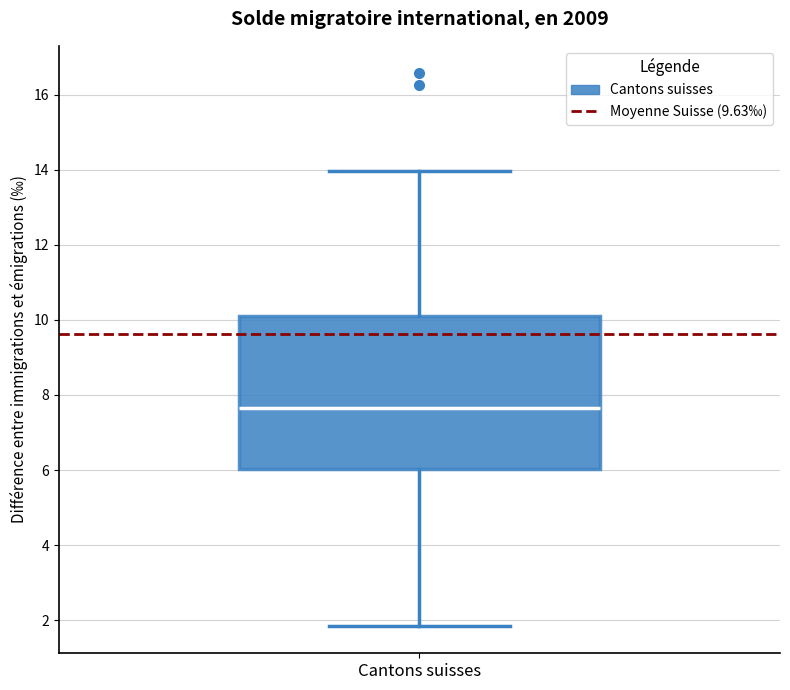

Where is the lower edge of the box for Cantons suisses on the y-axis? The values are not printed on the chart, so give them approximately, as read against the axis.

6.0